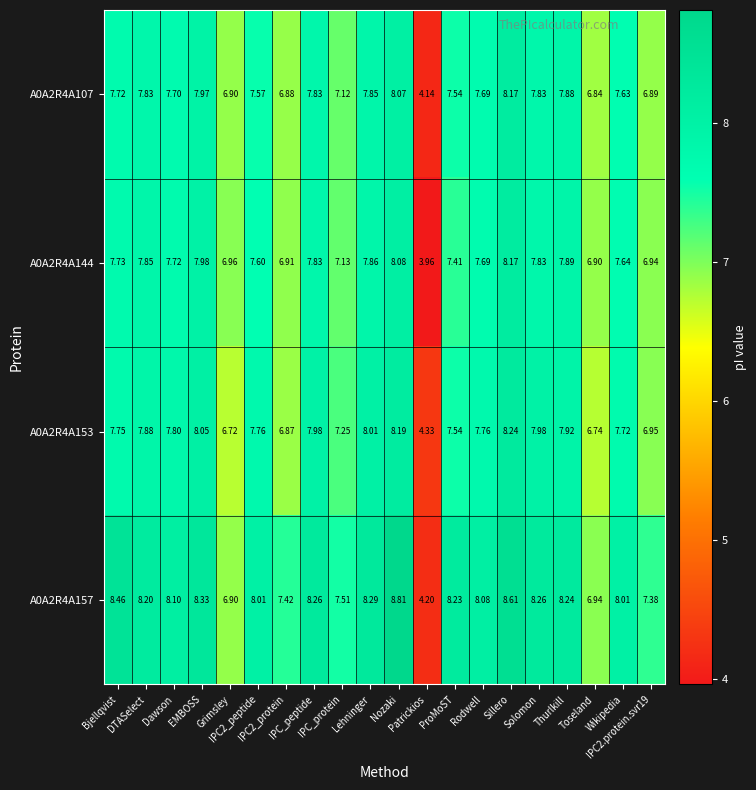

Which label corresponds to the smallest value in the chart?

Patrickios